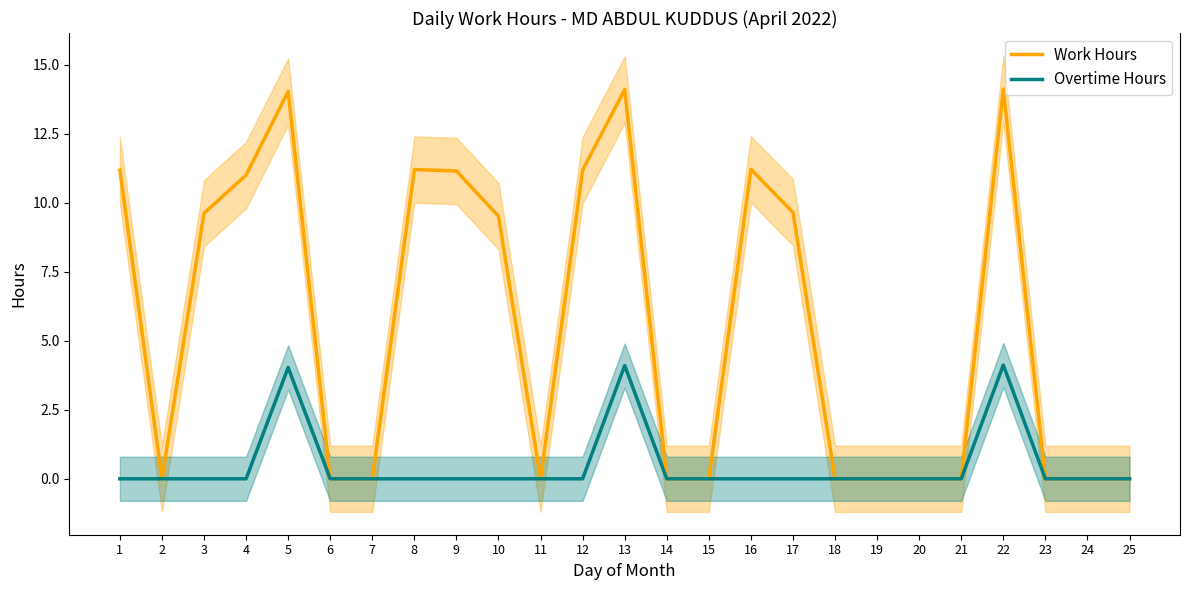

What is the difference between the maximum and minimum values in the Work Hours series?

14.1